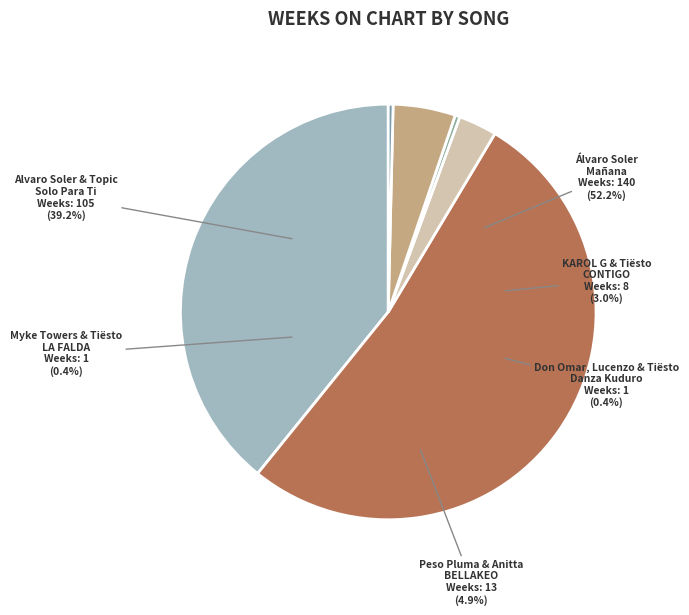

Is there a majority slice in this chart?

Yes